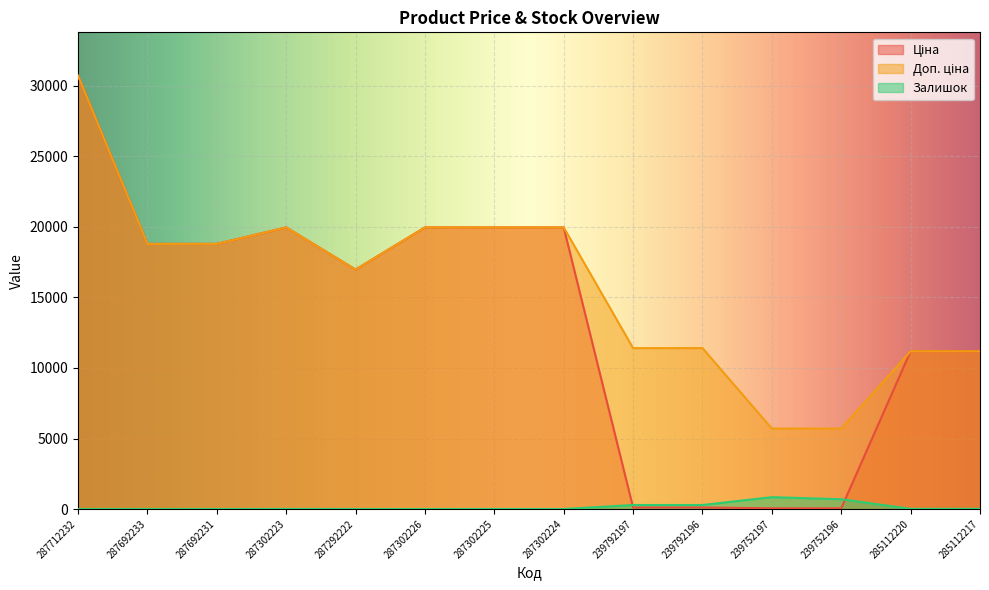

Count the number of data series in this chart.

3